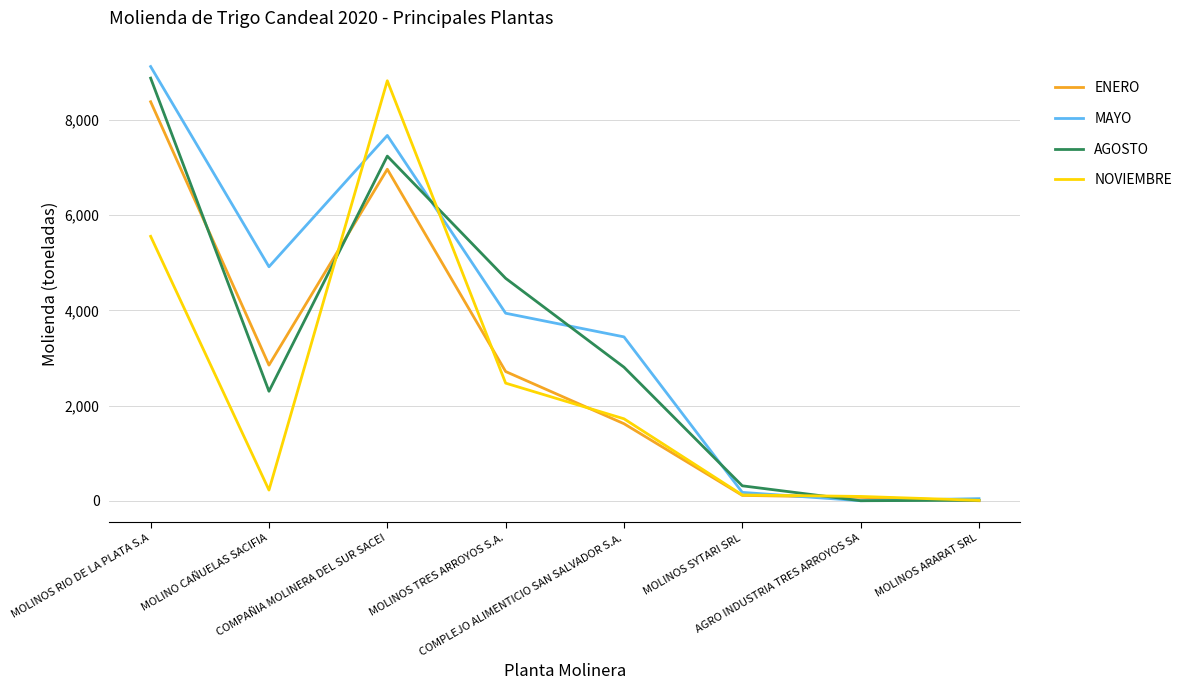

At which category is the sum across all series the highest?

MOLINOS RIO DE LA PLATA S.A